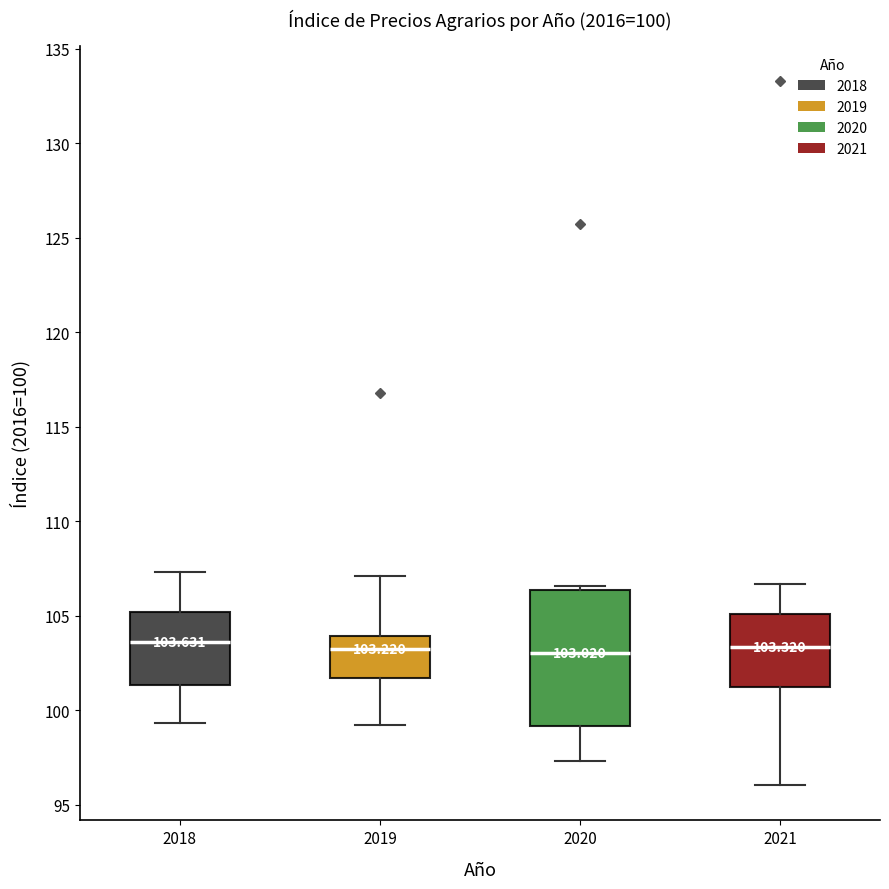

Comparing the boxes themselves (not the whiskers), which one is the tallest?

2020